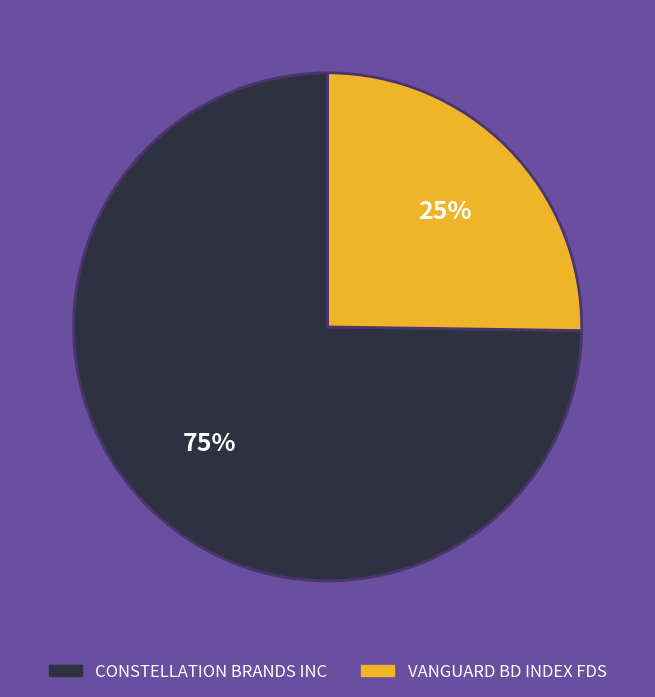

Is the sum of CONSTELLATION BRANDS INC and VANGUARD BD INDEX FDS greater than half?

Yes